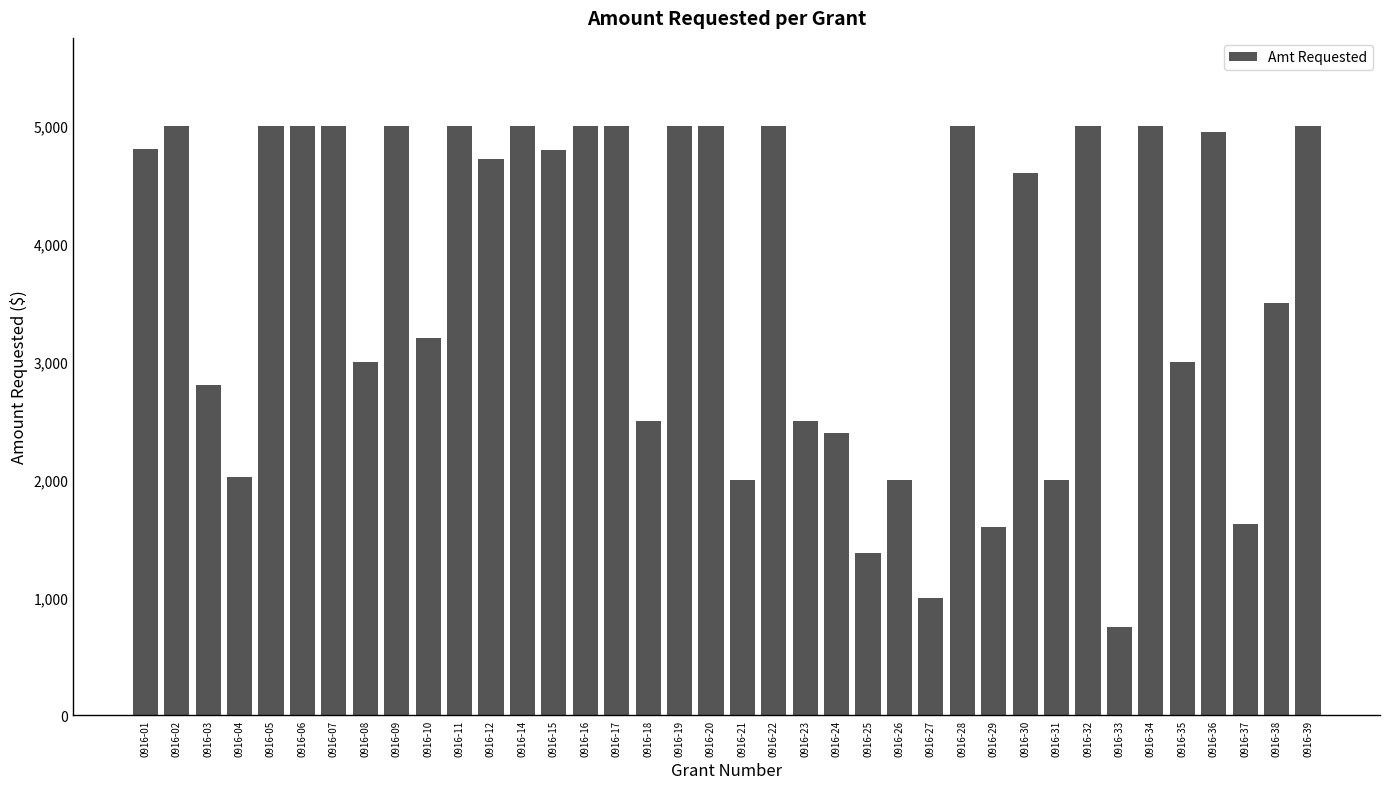

What is the value of the 32nd bar from the left?

750